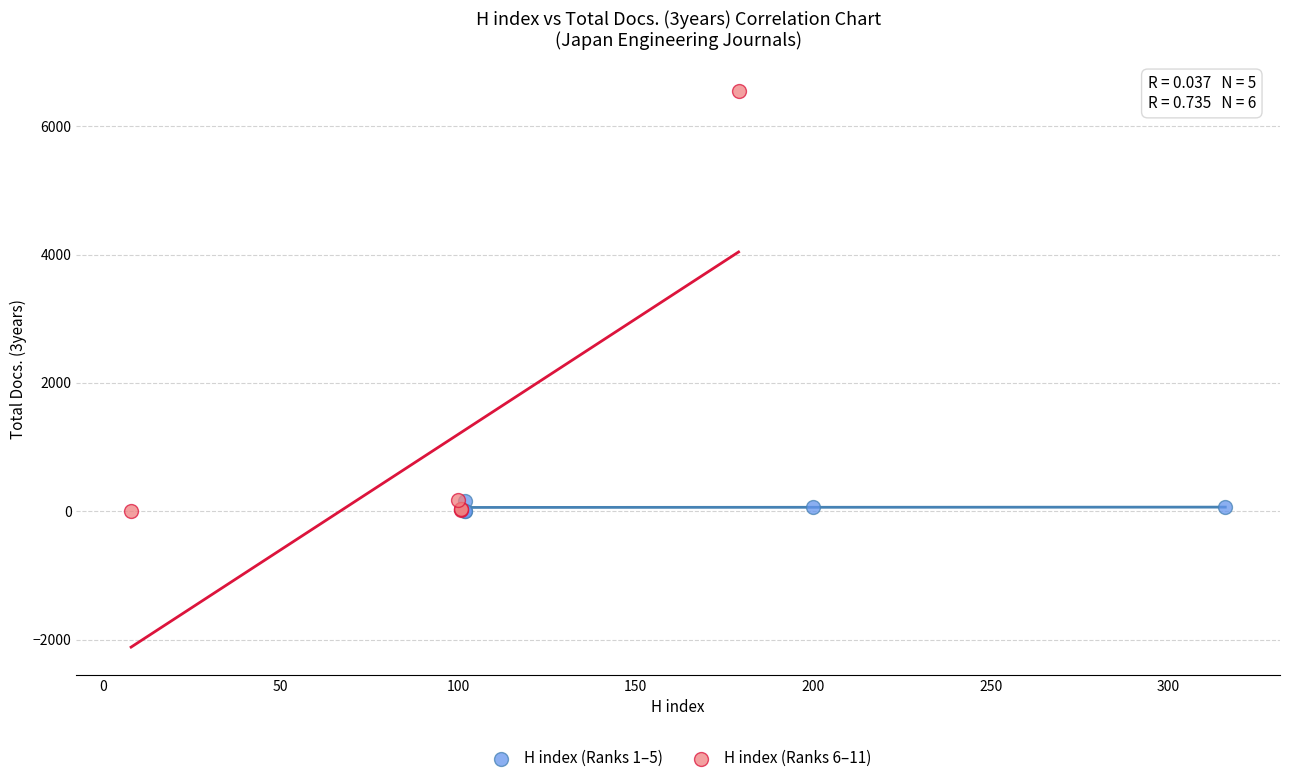

Which series has the widest spread of Y values?

H index (Ranks 6–11)